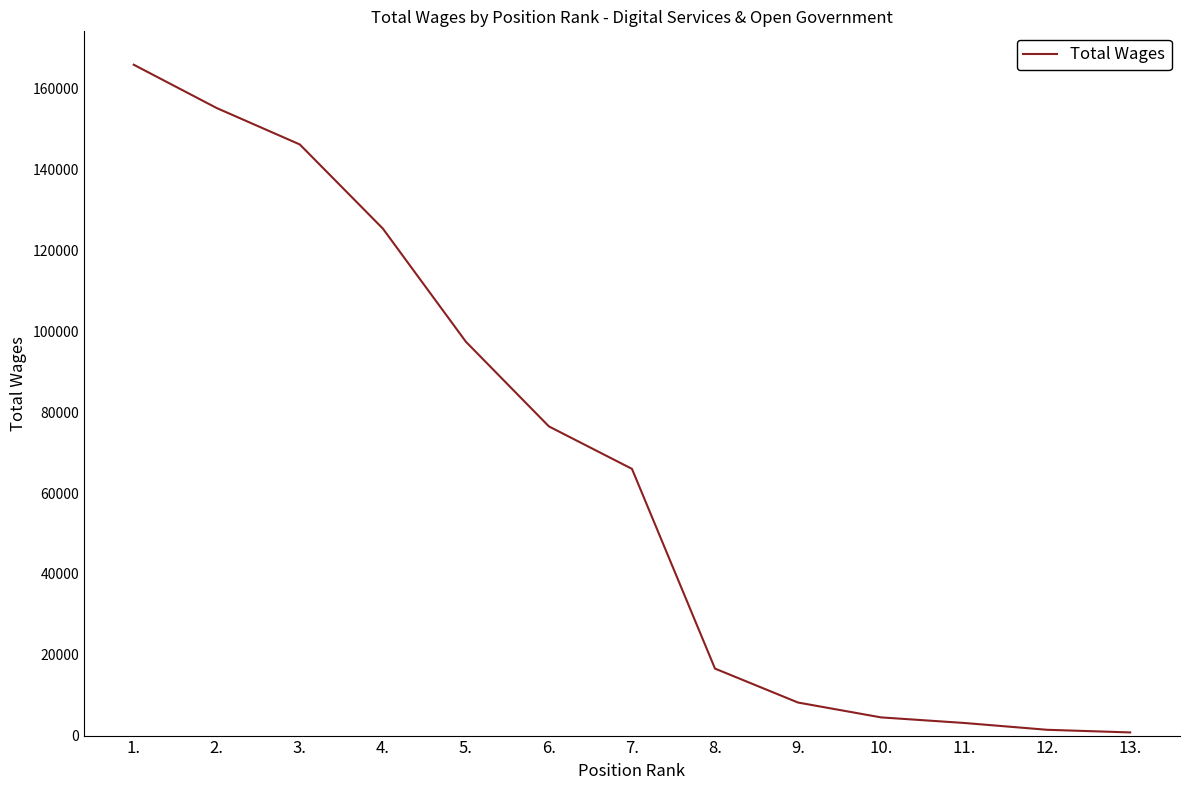

How many lines are shown in the chart?

1